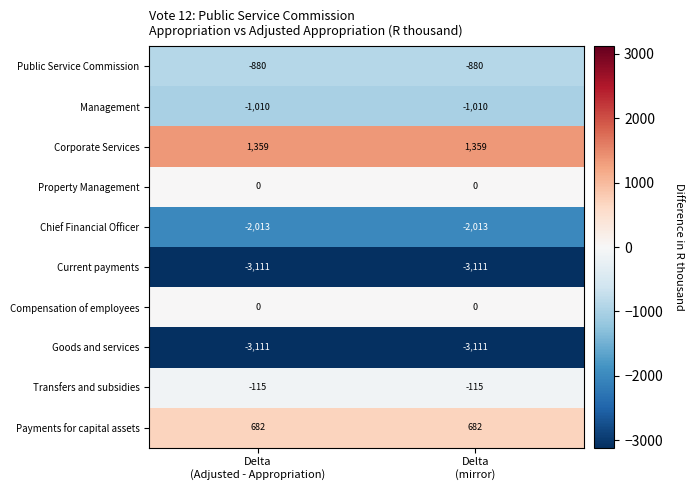

Which series has the largest total across all categories?

Corporate Services